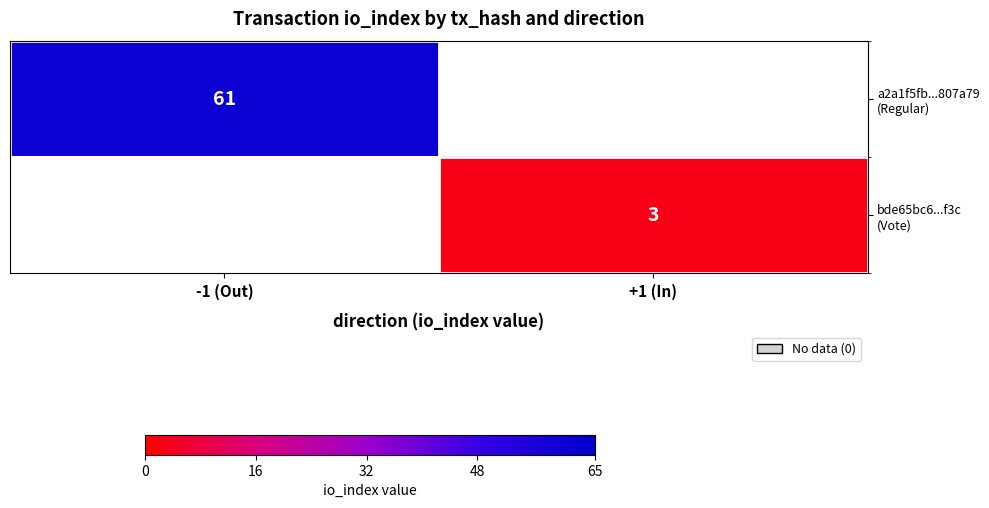

Between +1 (In) and -1 (Out), which is larger?

-1 (Out)